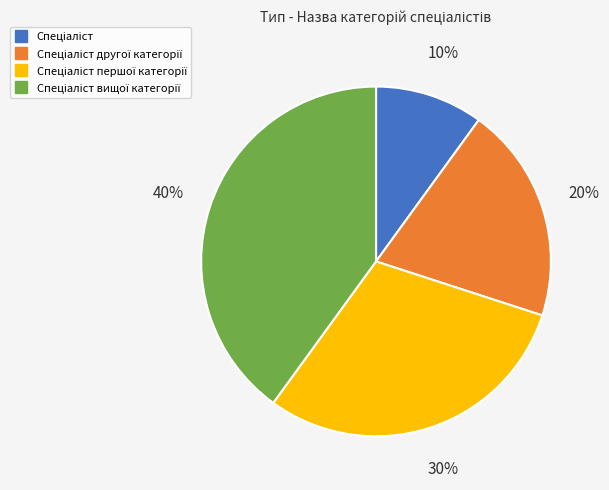

Is there a majority slice in this chart?

No